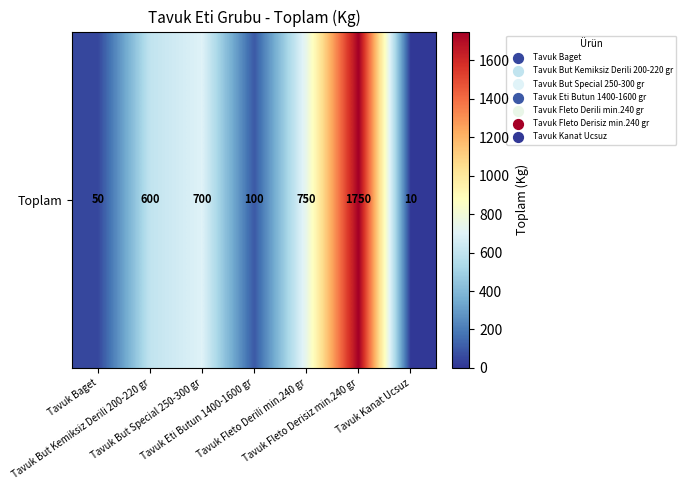

List the labels in order of value, largest first.

Tavuk Fleto Derisiz min.240 gr, Tavuk Fleto Derili min.240 gr, Tavuk But Special 250-300 gr, Tavuk But Kemiksiz Derili 200-220 gr, Tavuk Eti Butun 1400-1600 gr, Tavuk Baget, Tavuk Kanat Ucsuz